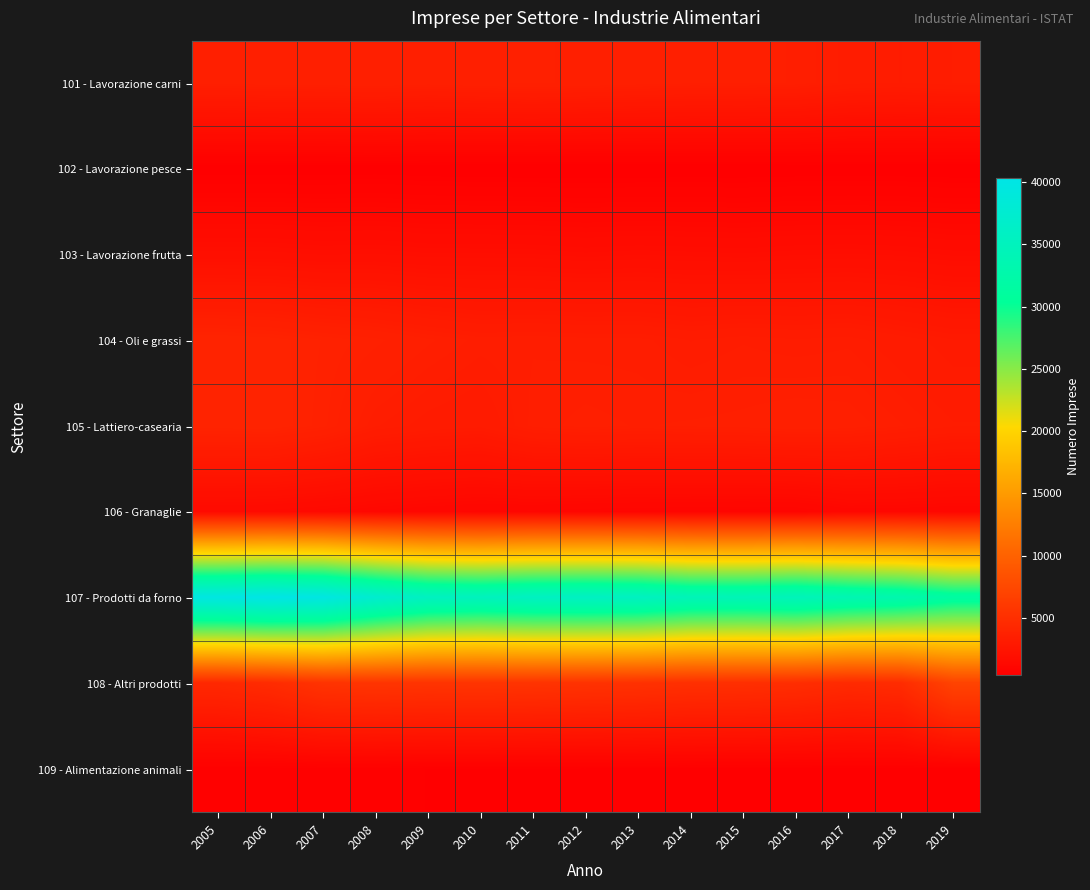

Reading right to left, transcribe all the data shown in this chart.

101 - Lavorazione carni: 2019=3275	2018=3194	2017=3238	2016=3421	2015=3463	2014=3458	2013=3500	2012=3555	2011=3607	2010=3559	2009=3500	2008=3560	2007=3523	2006=3515	2005=3470
102 - Lavorazione pesce: 2019=406	2018=418	2017=420	2016=416	2015=402	2014=402	2013=395	2012=387	2011=393	2010=398	2009=417	2008=443	2007=427	2006=421	2005=421
103 - Lavorazione frutta: 2019=1688	2018=1766	2017=1796	2016=1775	2015=1726	2014=1753	2013=1778	2012=1738	2011=1792	2010=1806	2009=1808	2008=1876	2007=1854	2006=1917	2005=1923
104 - Oli e grassi: 2019=2964	2018=3103	2017=3248	2016=3206	2015=3261	2014=3189	2013=3306	2012=3311	2011=3343	2010=3319	2009=3449	2008=3616	2007=3735	2006=3872	2005=3932
105 - Lattiero-casearia: 2019=3206	2018=3360	2017=3496	2016=3535	2015=3470	2014=3446	2013=3420	2012=3469	2011=3380	2010=3073	2009=3142	2008=3285	2007=3694	2006=3914	2005=3889
106 - Granaglie: 2019=1110	2018=1149	2017=1161	2016=961	2015=947	2014=965	2013=983	2012=1011	2011=1063	2010=1058	2009=1124	2008=1205	2007=1331	2006=1429	2005=1450
107 - Prodotti da forno: 2019=31570	2018=33099	2017=33743	2016=34669	2015=34313	2014=34427	2013=35557	2012=35765	2011=35660	2010=35103	2009=35558	2008=37396	2007=39813	2006=40327	2005=39832
108 - Altri prodotti: 2019=6988	2018=4716	2017=4548	2016=4872	2015=5010	2014=5062	2013=5229	2012=5340	2011=5452	2010=5506	2009=5463	2008=5555	2007=5431	2006=4677	2005=4354
109 - Alimentazione animali: 2019=468	2018=497	2017=503	2016=505	2015=504	2014=519	2013=523	2012=524	2011=526	2010=531	2009=541	2008=572	2007=570	2006=556	2005=558